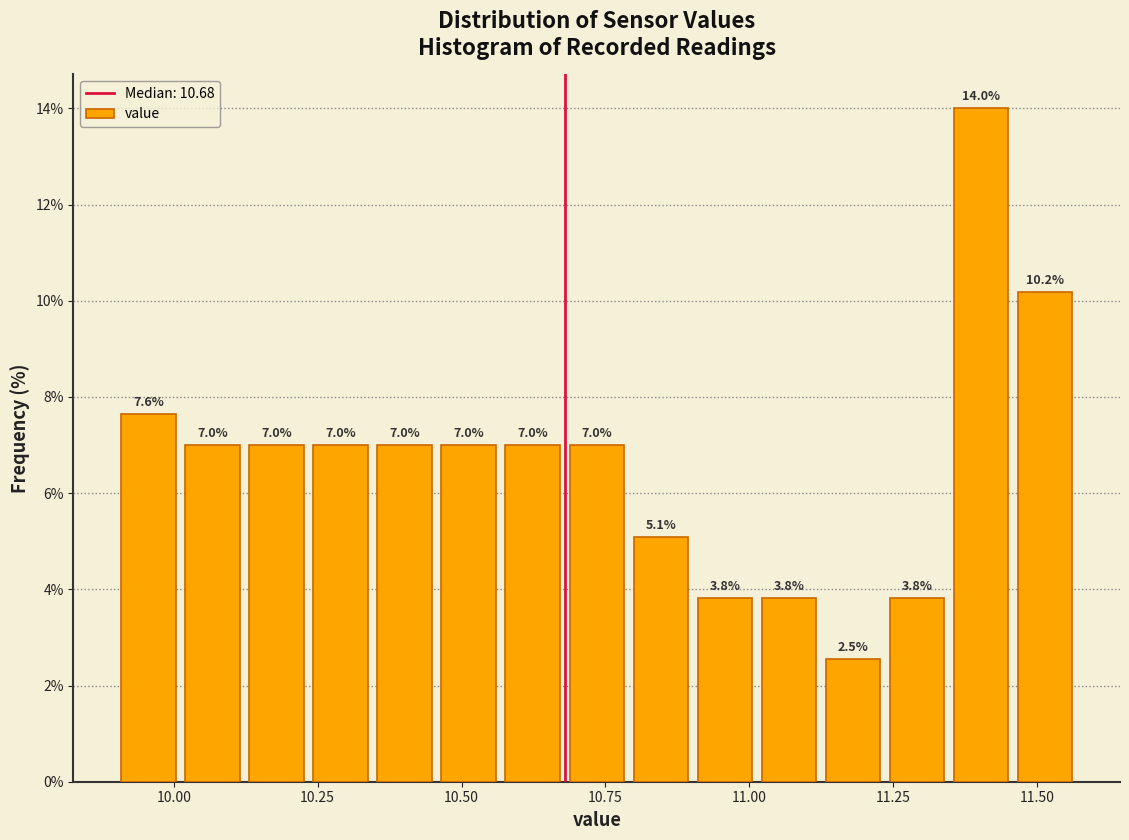

Read against the x-axis, roughly where is the centre of the tallest bar?

11.40